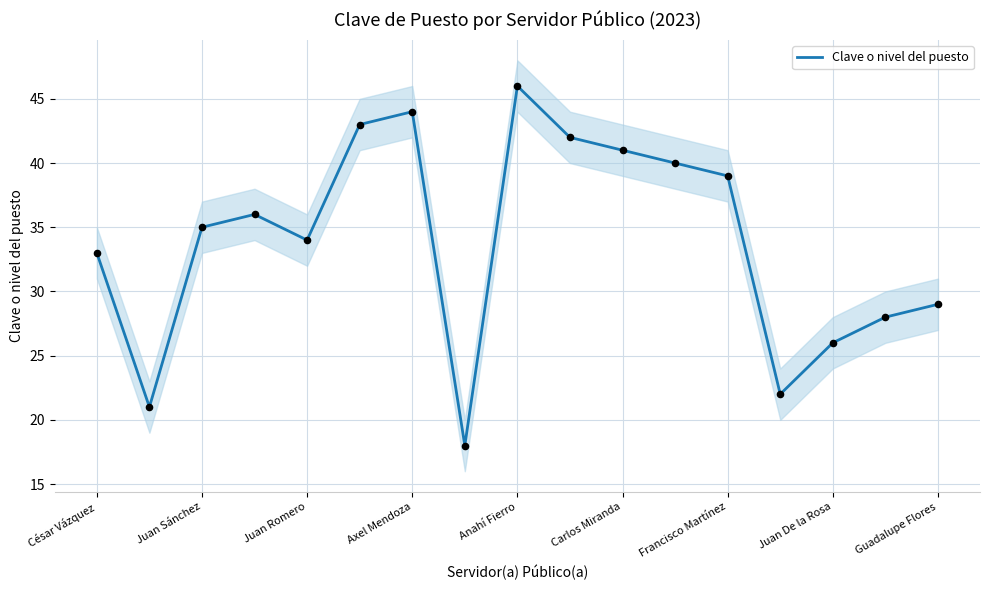

The value of Clave o nivel del puesto at Anahí Fierro is 15. True or false?

False